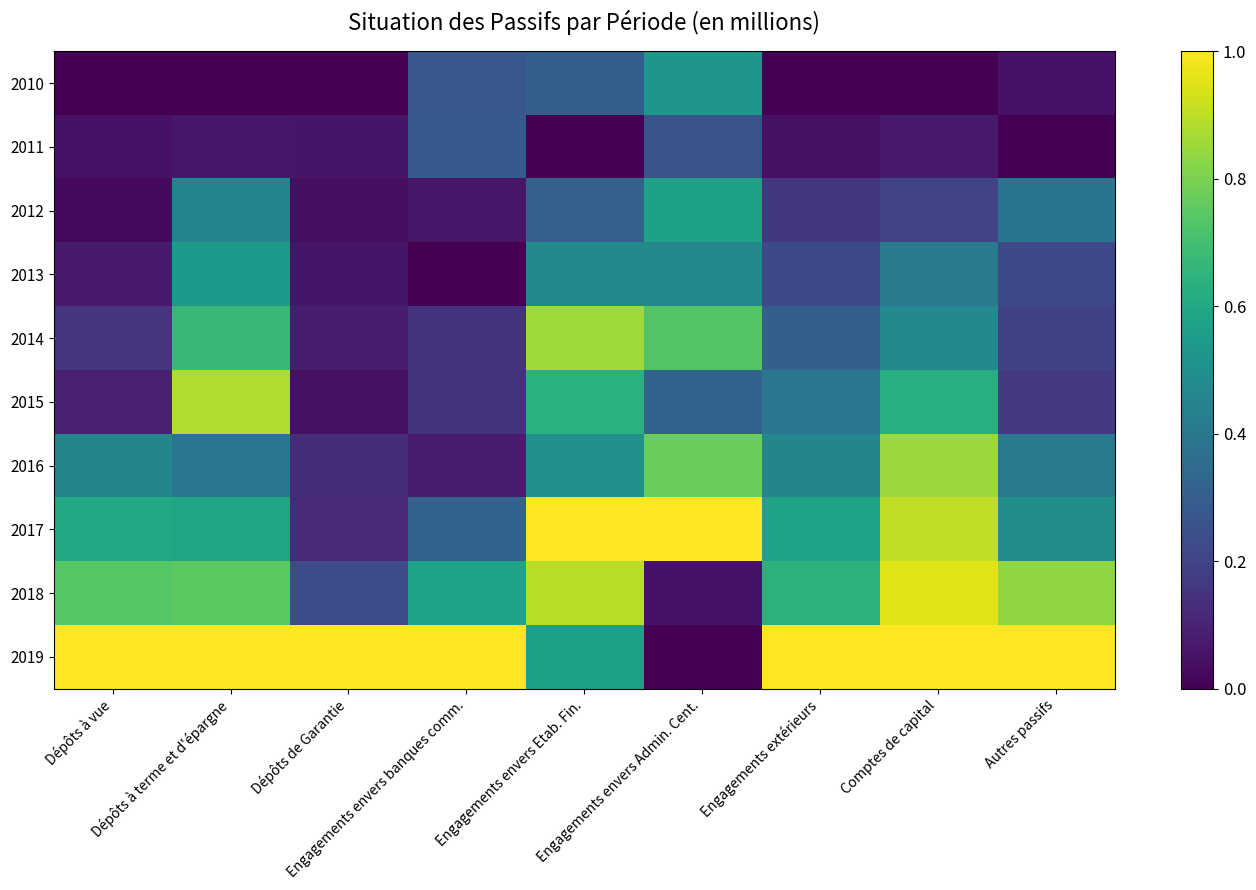

What is the greatest value displayed?

1.0